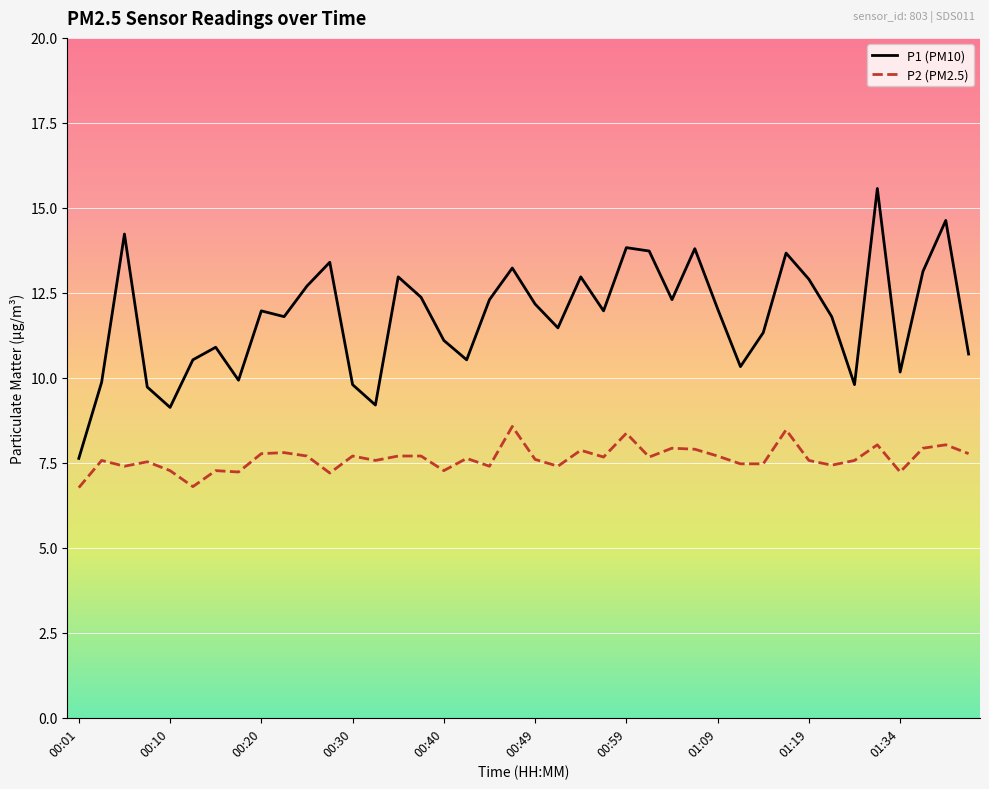

Rank the series by their average value, from lowest to highest.

P2 (PM2.5), P1 (PM10)